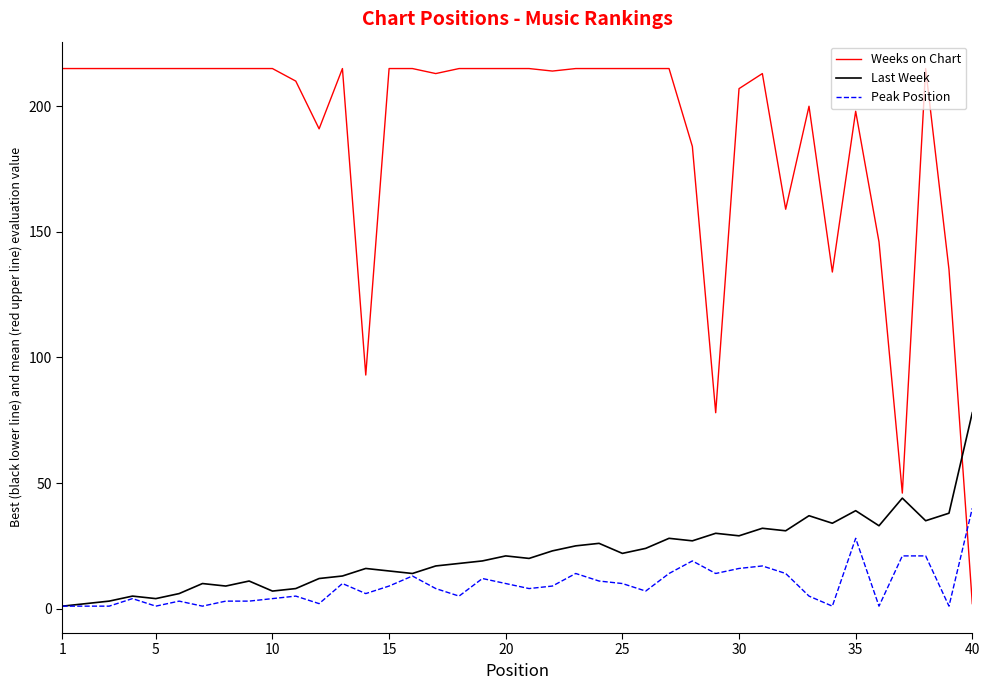

Which series has the widest spread of values?

Weeks on Chart